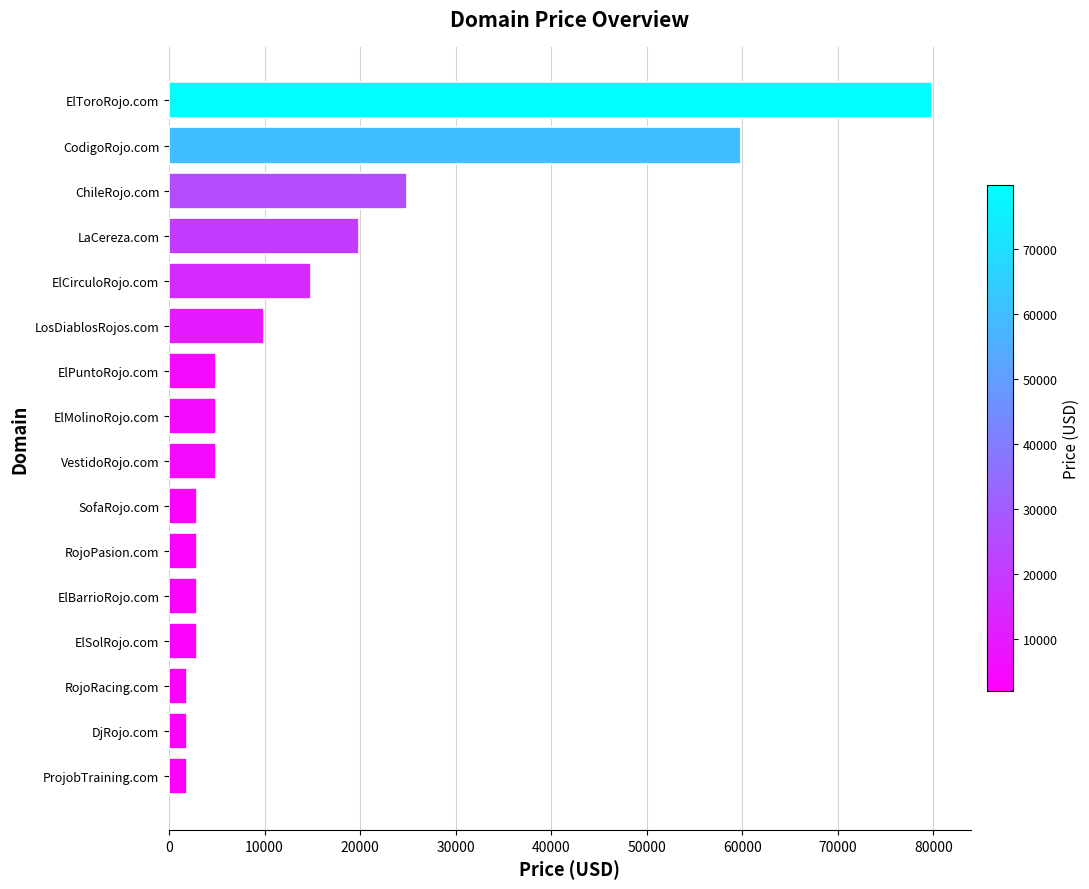

True or false: the data shows 46043 at ElToroRojo.com.

False